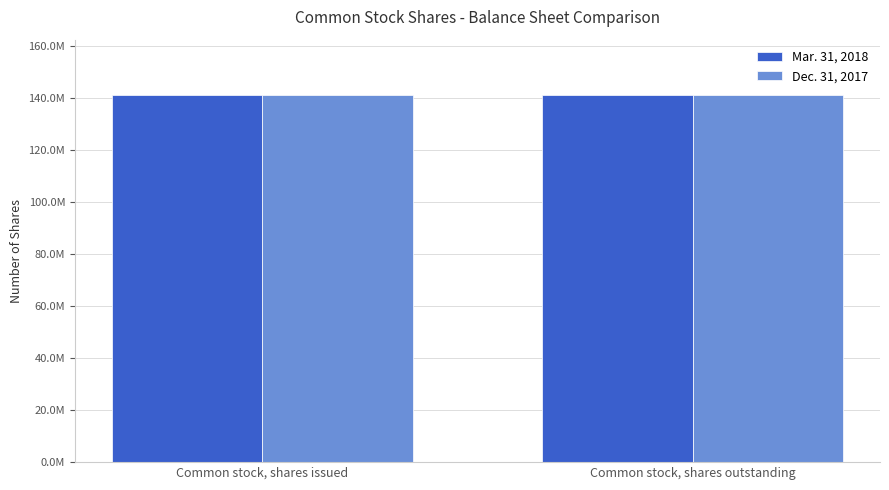

What is the value of the Mar. 31, 2018 bar at the 1st from the left?

141104587